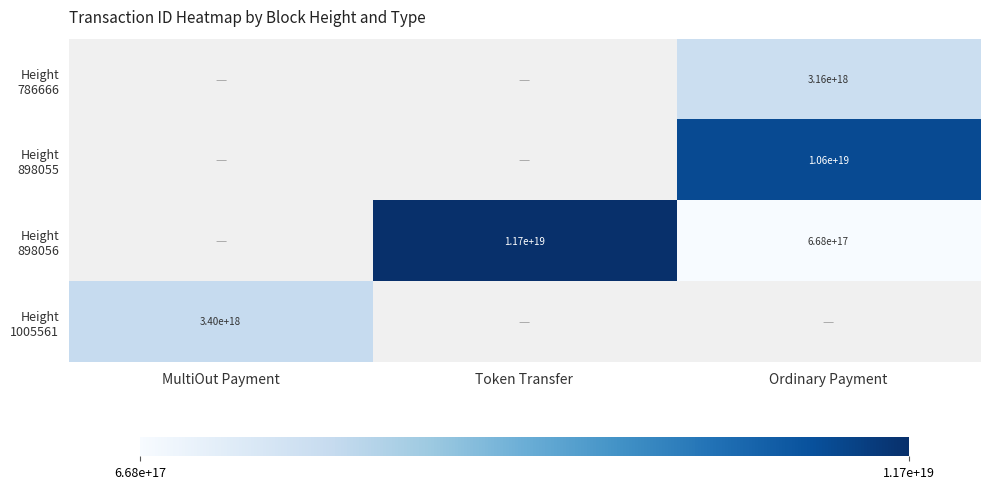

Which category has the lowest value in the Height 1005561 series?

MultiOut Payment